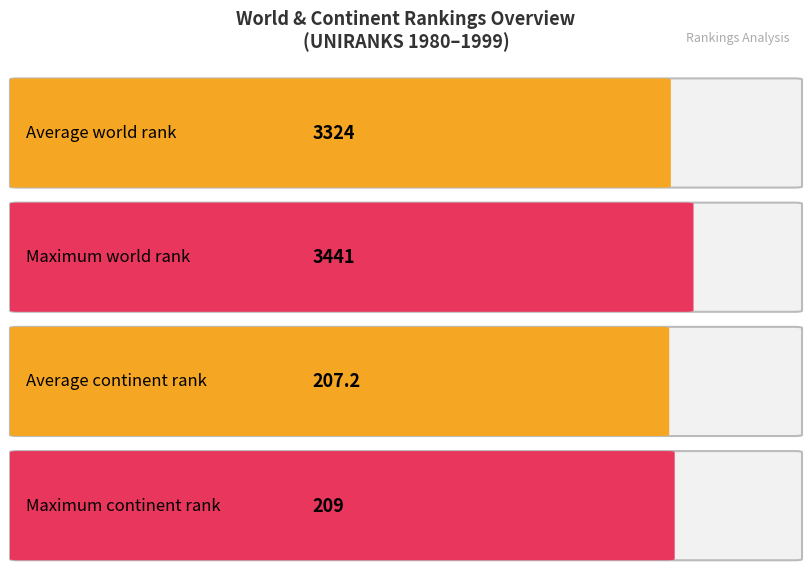

The continent rank series shows 298 at 1994. True or false?

False